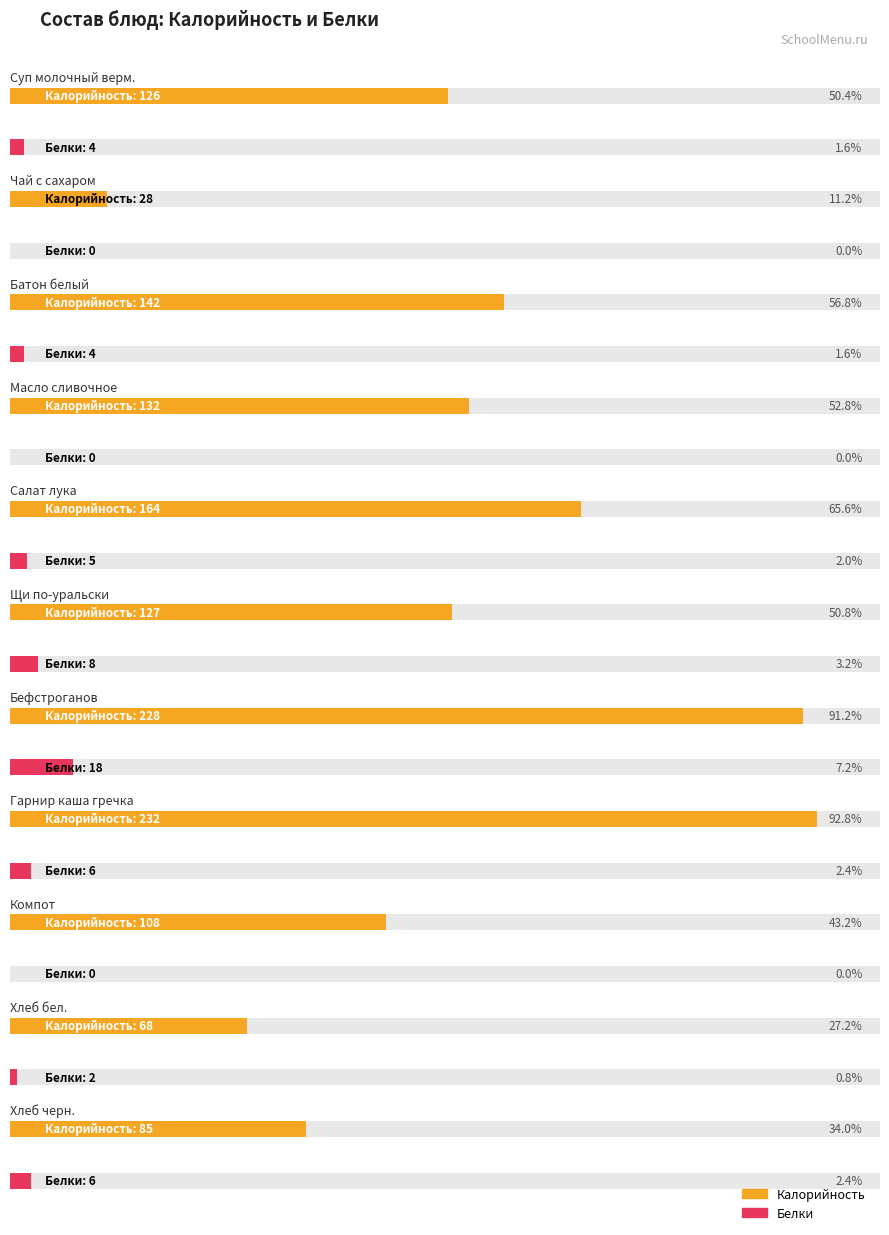

Reading left to right, transcribe all the data shown in this chart.

Калорийность: Суп молочный верм.=126	Чай с сахаром=28	Батон белый=142	Масло сливочное=132	Салат лука=164	Щи по-уральски=127	Бефстроганов=228	Гарнир каша гречка=232	Компот=108	Хлеб бел.=68	Хлеб черн.=85
Белки: Суп молочный верм.=4	Чай с сахаром=0	Батон белый=4	Масло сливочное=0	Салат лука=5	Щи по-уральски=8	Бефстроганов=18	Гарнир каша гречка=6	Компот=0	Хлеб бел.=2	Хлеб черн.=6